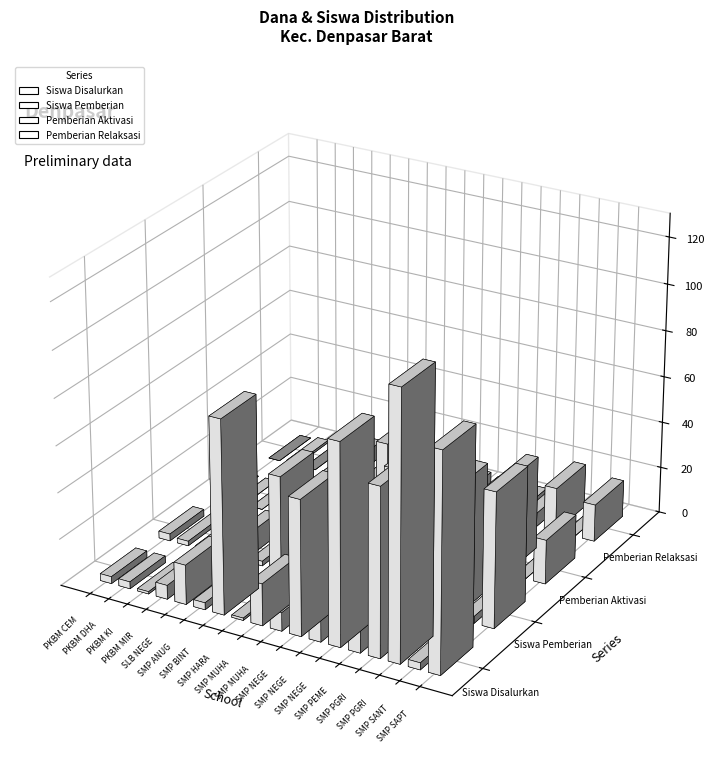

What is the total value across all series at 2?

2